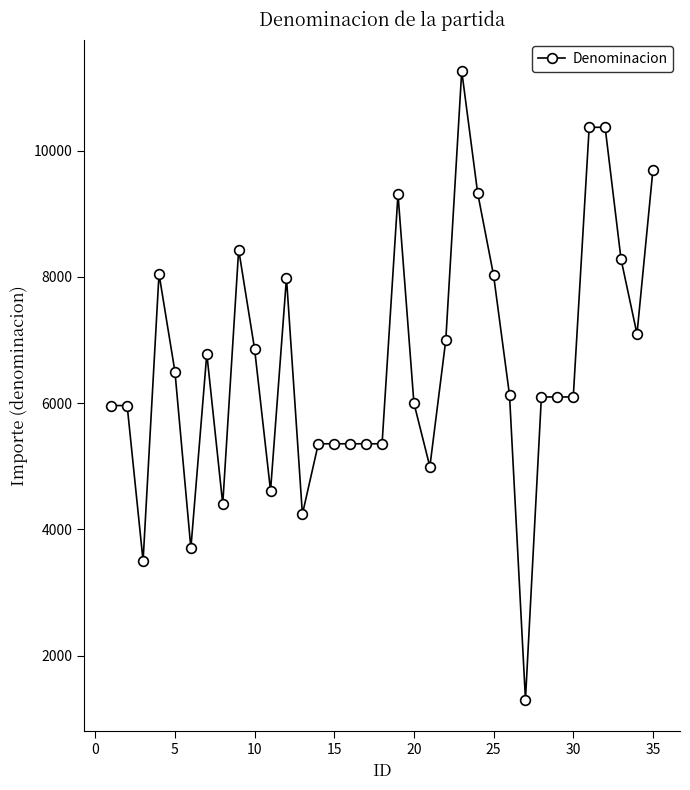

What is the minimum value shown in the chart?

1300.0